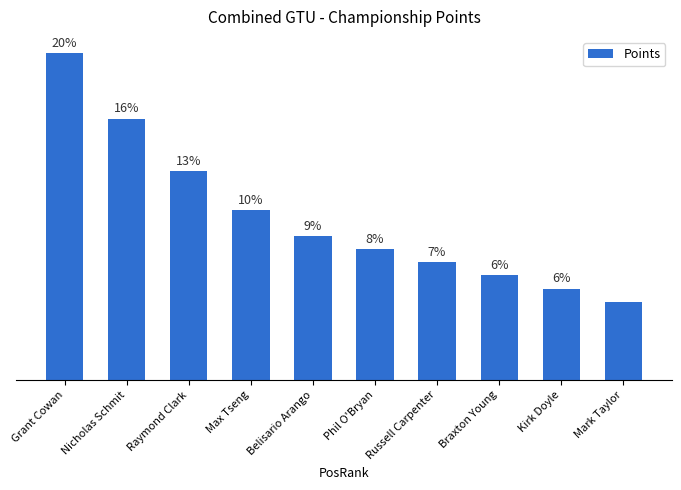

Reading left to right, transcribe all the data shown in this chart.

Grant Cowan=50	Nicholas Schmit=40	Raymond Clark=32	Max Tseng=26	Belisario Arango=22	Phil O'Bryan=20	Russell Carpenter=18	Braxton Young=16	Kirk Doyle=14	Mark Taylor=12